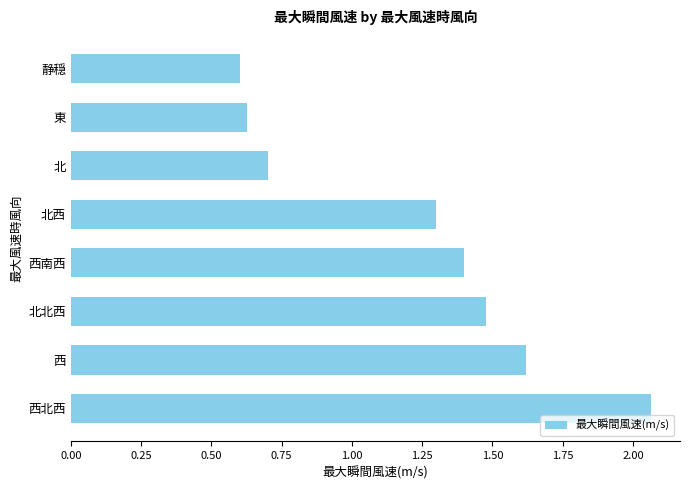

The value at 東 is 0.6. True or false?

True